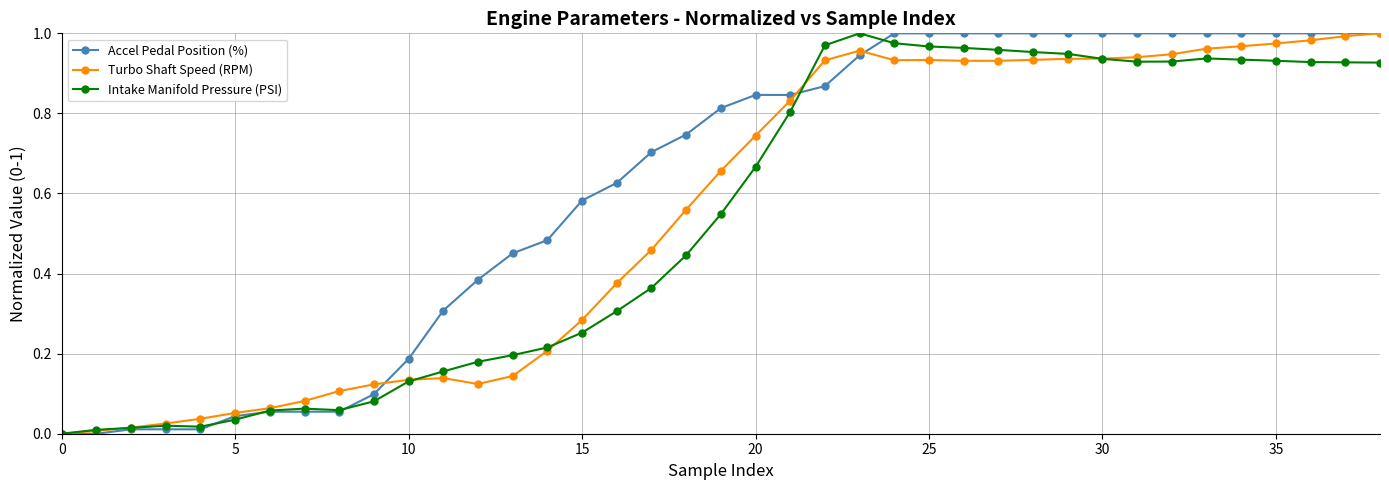

Which series has the largest total across all categories?

Accel Pedal Position (%)